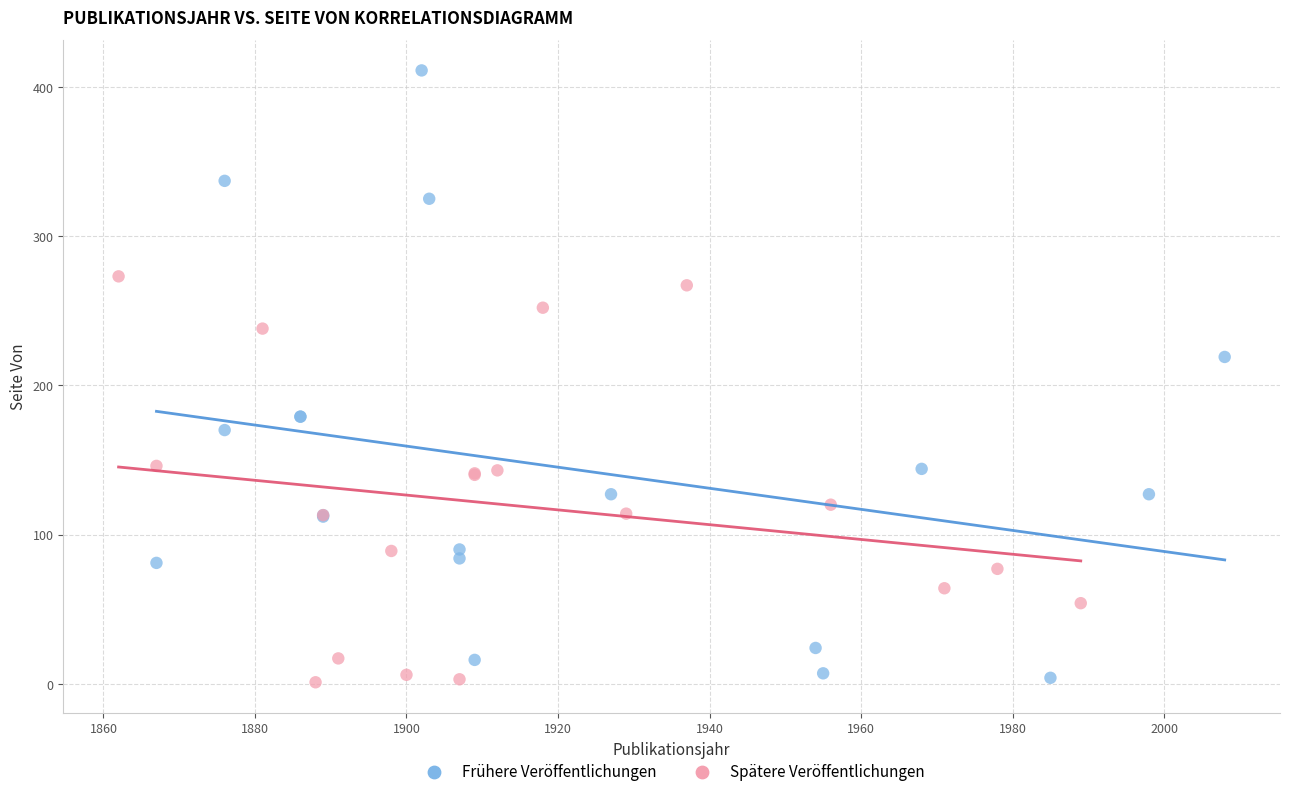

Which series has the largest Y range (max minus min)?

Frühere Veröffentlichungen